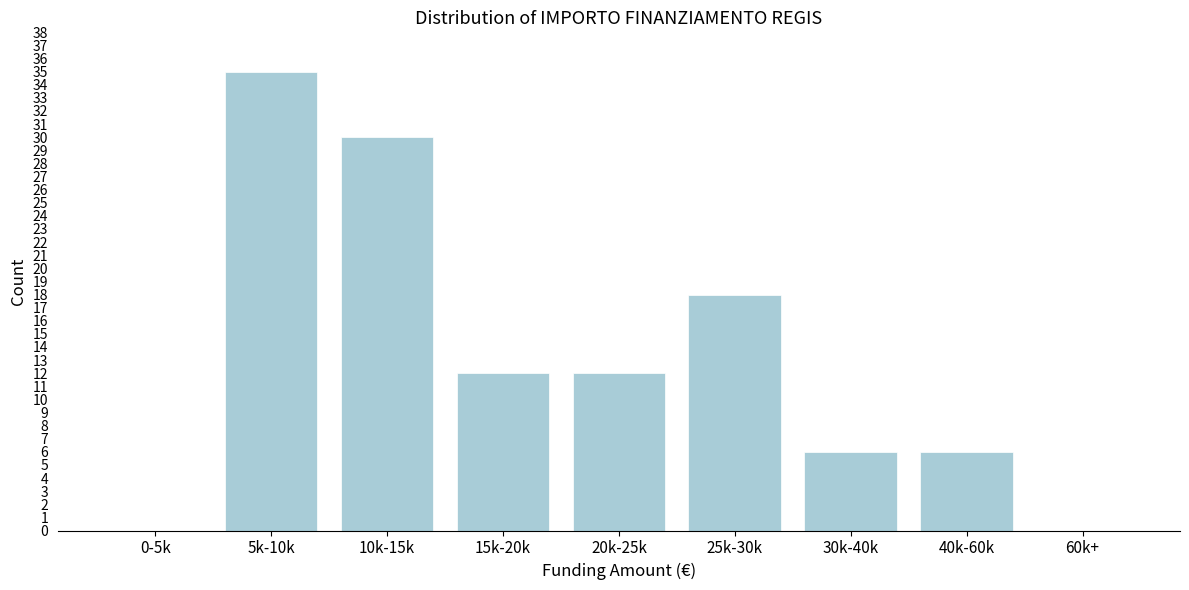

Reading left to right, transcribe all the data shown in this chart.

0-5k=0	5k-10k=35	10k-15k=30	15k-20k=12	20k-25k=12	25k-30k=18	30k-40k=6	40k-60k=6	60k+=0